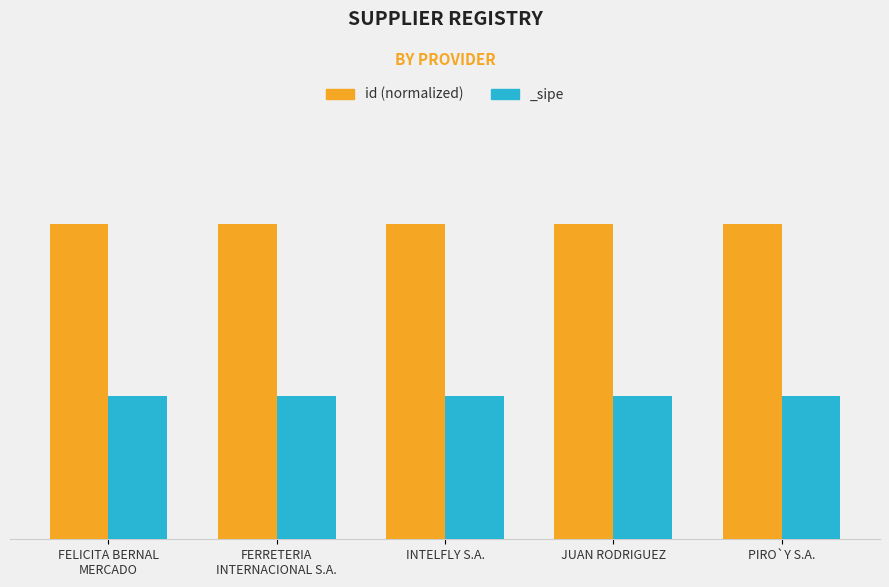

Rank the categories by value from lowest to highest.

FERRETERIA
INTERNACIONAL S.A., PIRO`Y S.A., JUAN RODRIGUEZ, INTELFLY S.A., FELICITA BERNAL
MERCADO